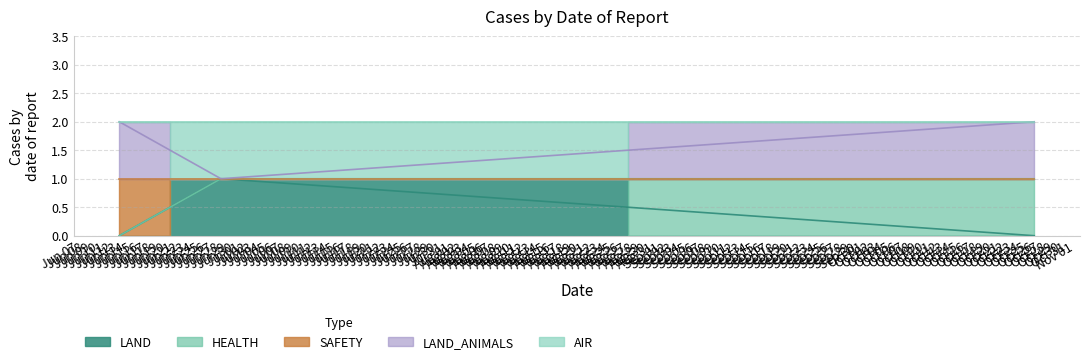

Which has a higher value, Jun 13 or Oct 26?

Jun 13